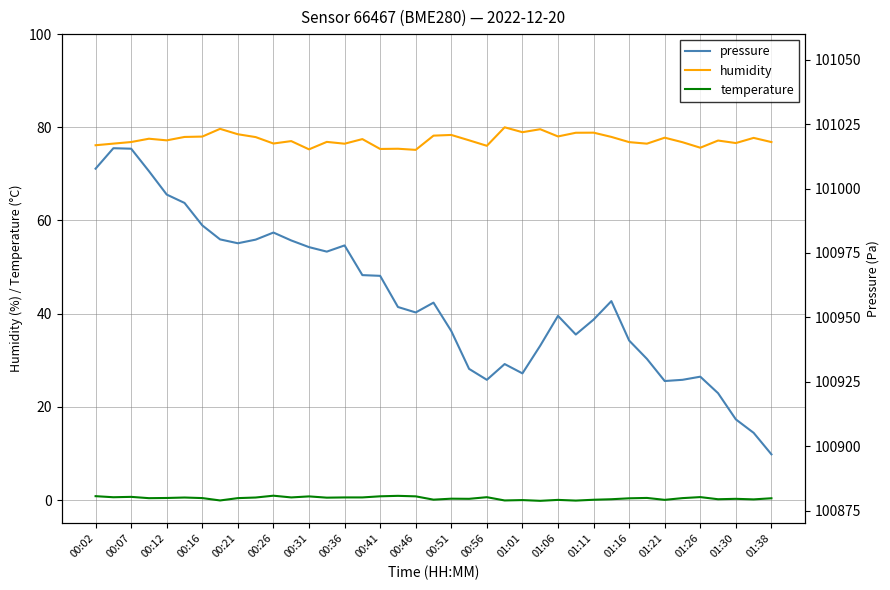

True or false: humidity and temperature cross at least once.

False